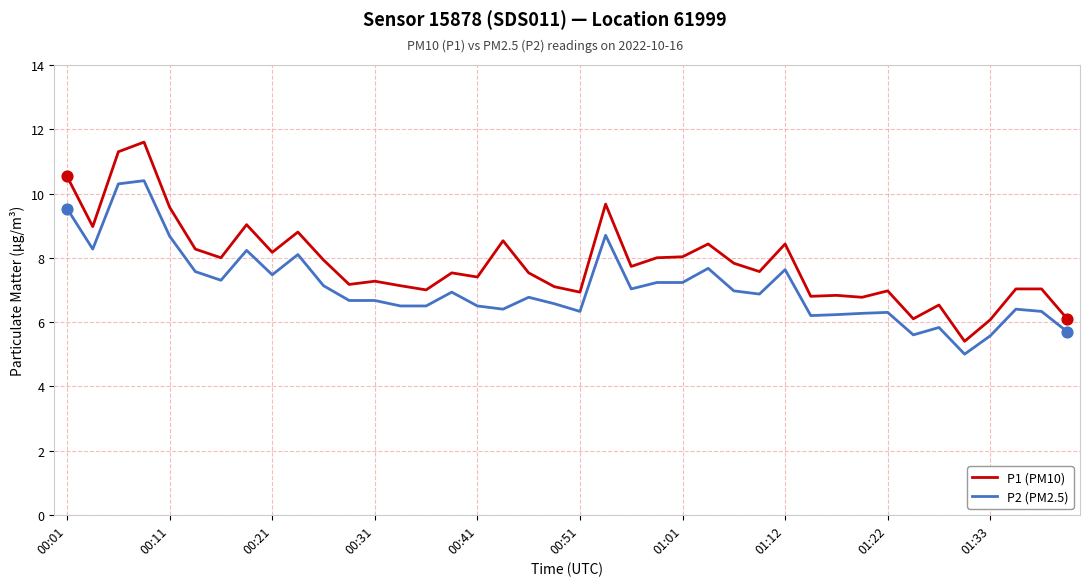

What are all the series names shown in the legend?

P1 (PM10), P2 (PM2.5)